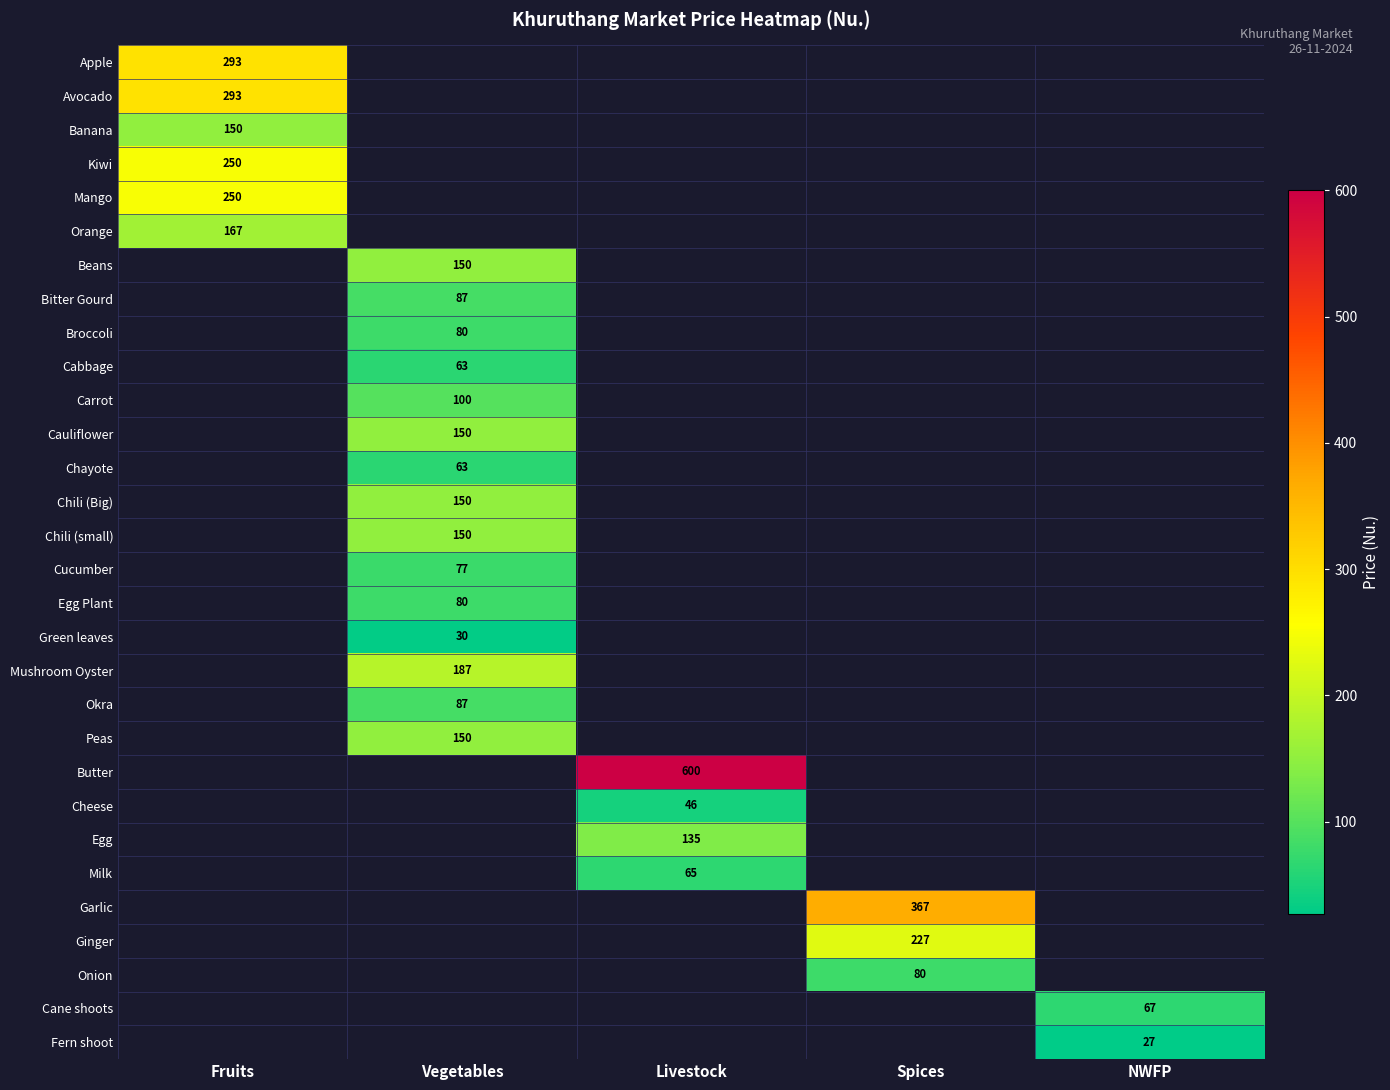

How many series are shown in this chart?

30